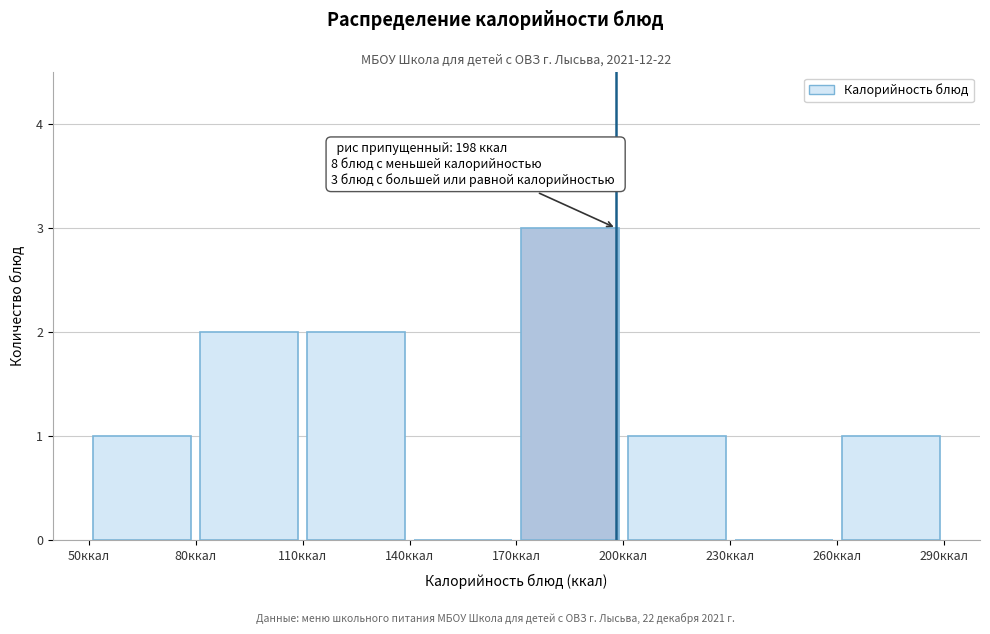

Which range on the x-axis has the tallest bar?

170 to 200